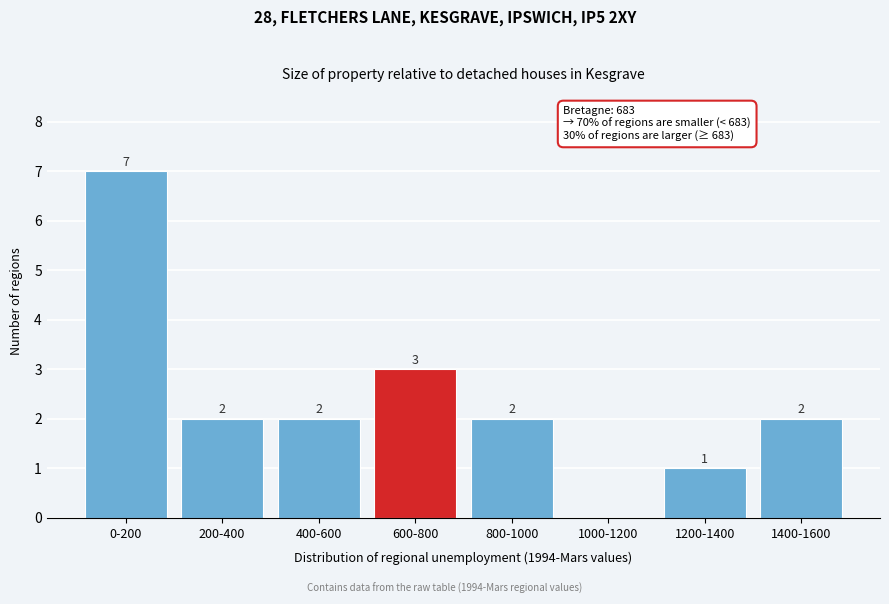

Reading left to right, list all the values displayed in this chart.

0-200=7	200-400=2	400-600=2	600-800=3	800-1000=2	1000-1200=0	1200-1400=1	1400-1600=2